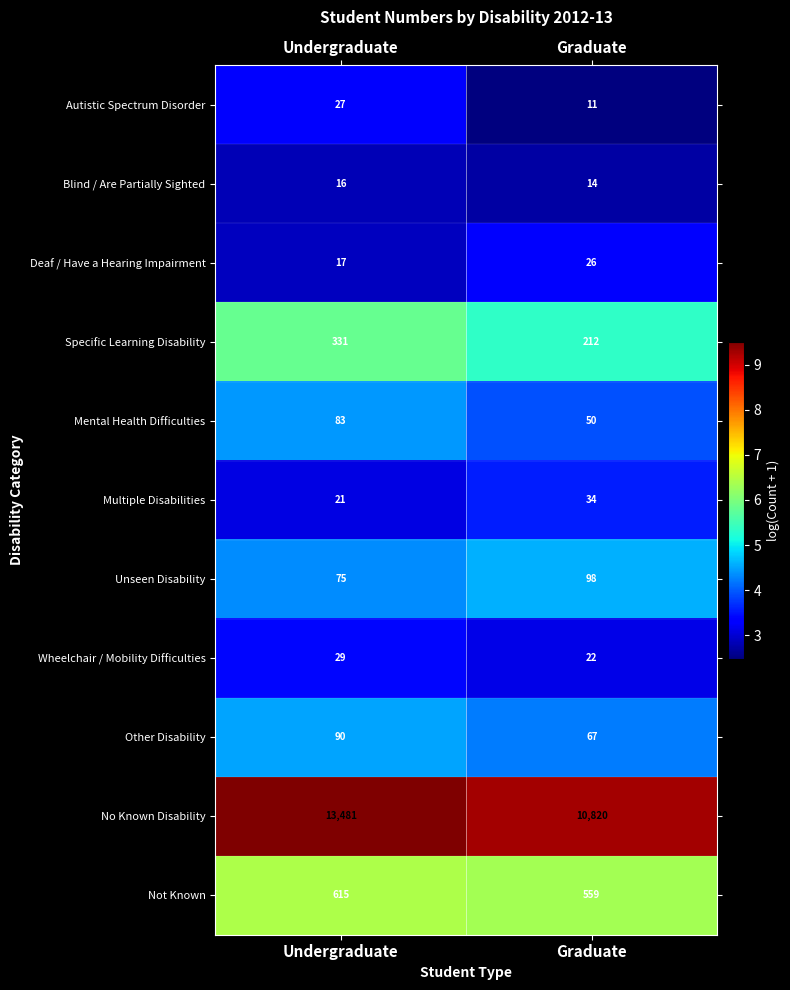

Is the value of Specific Learning Disability at Graduate greater than the value of Unseen Disability at Graduate?

Yes